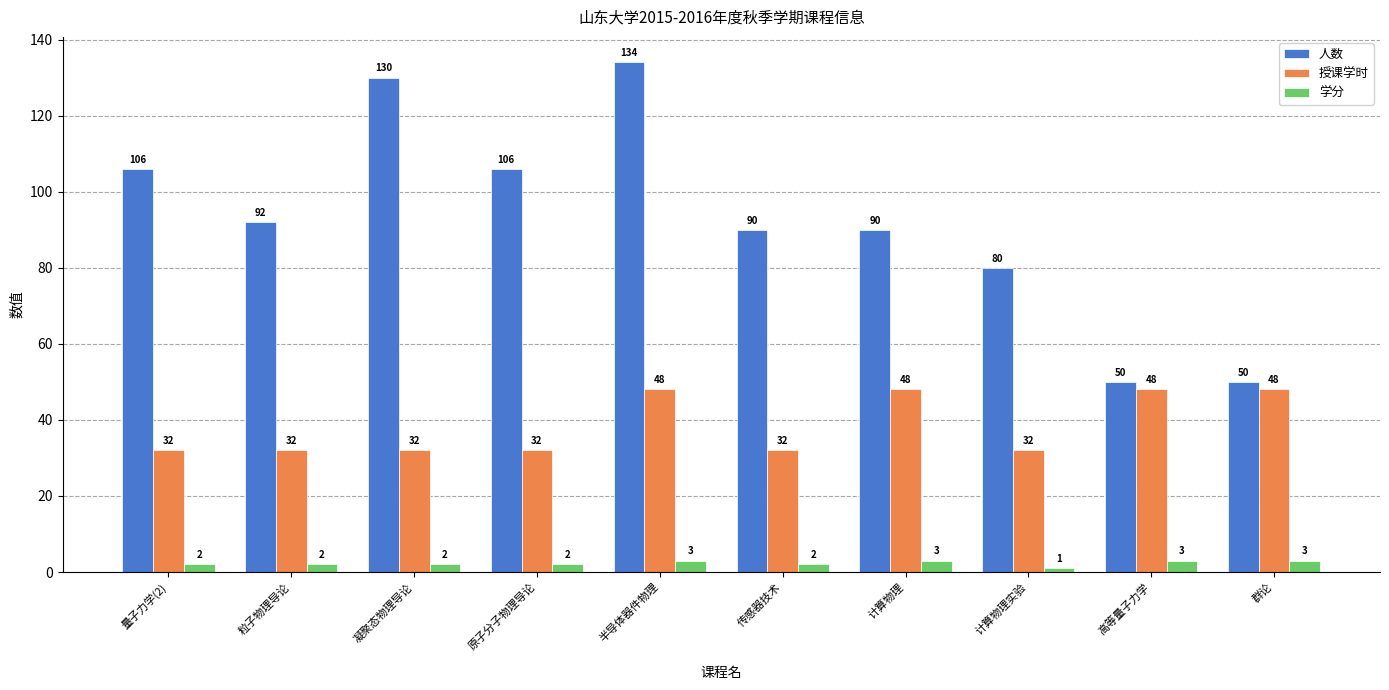

What is the approximate value of 授课学时 at 半导体器件物理, to the nearest 10?

50